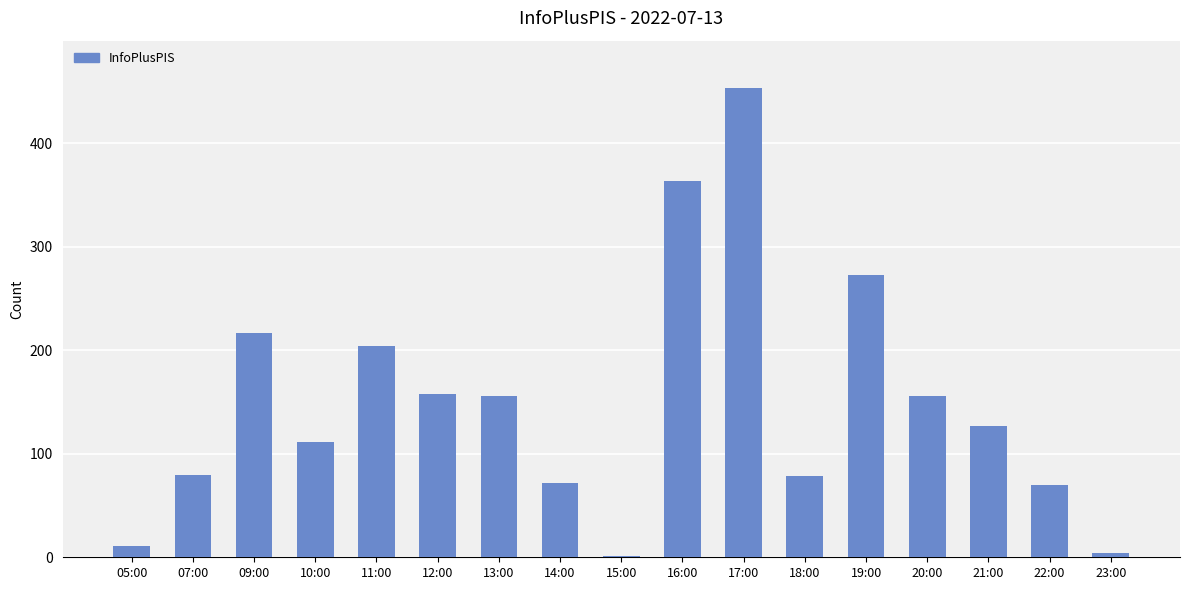

What is the ratio of the value at 18:00 to the value at 13:00?

0.5